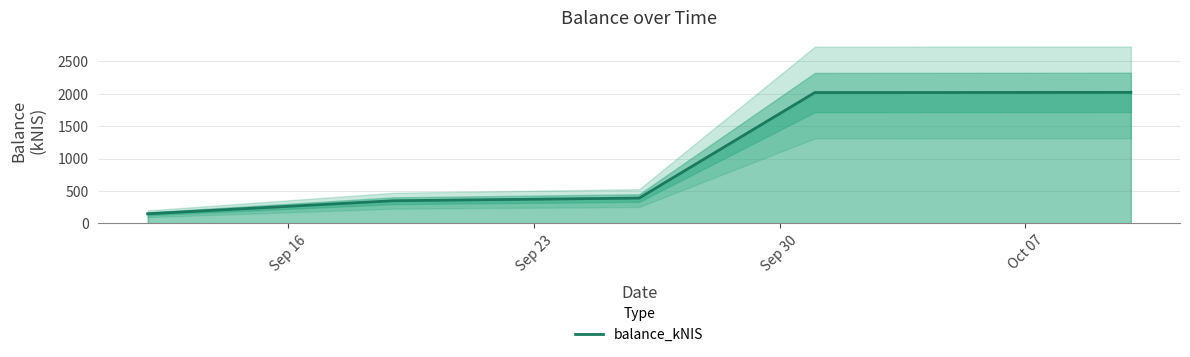

What is the sum of all values?

4930.9